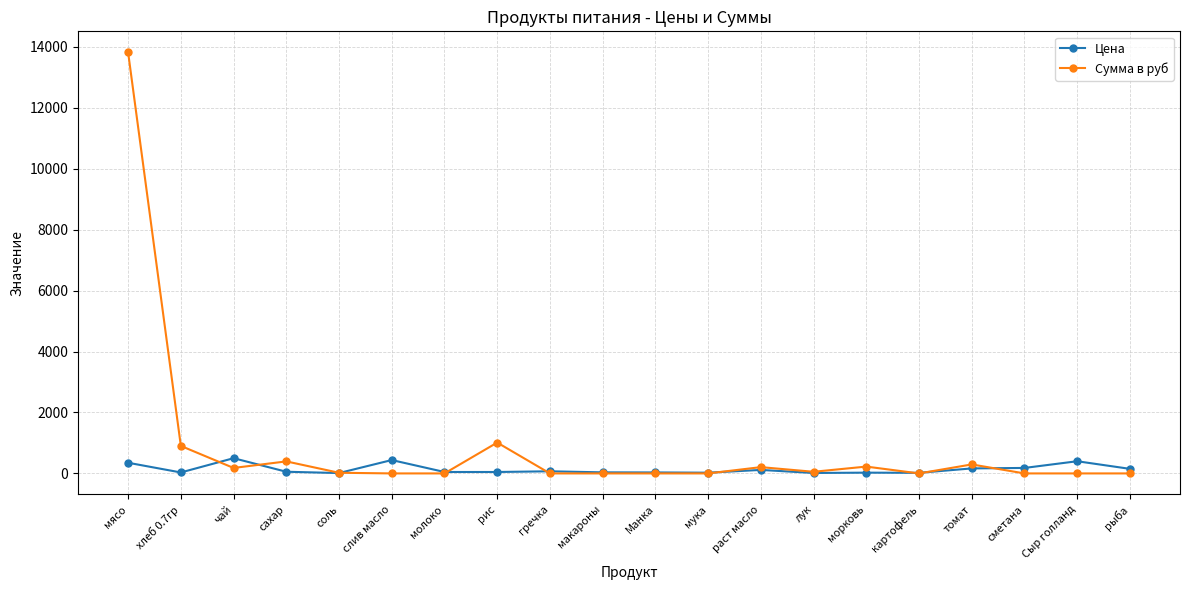

What are all the series names shown in the legend?

Цена, Сумма в руб